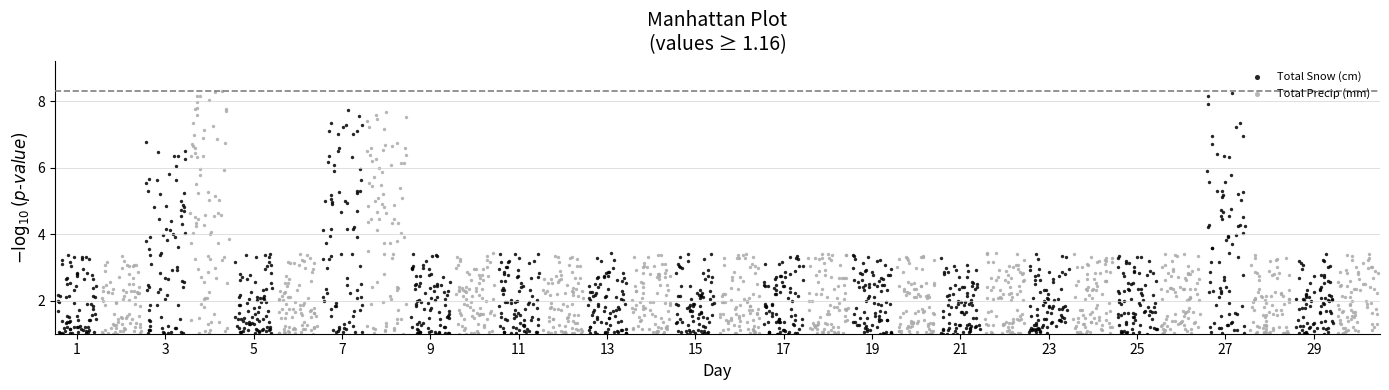

What are all the series names shown in the legend?

Total Snow (cm), Total Precip (mm)